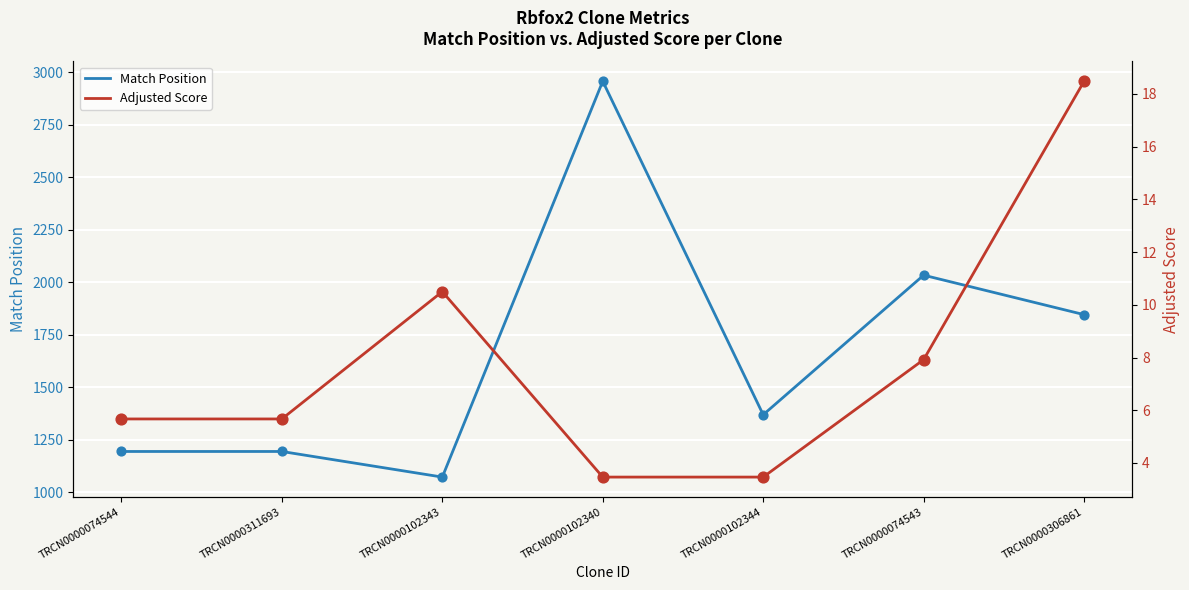

Which series has the largest total across all categories?

Match Position